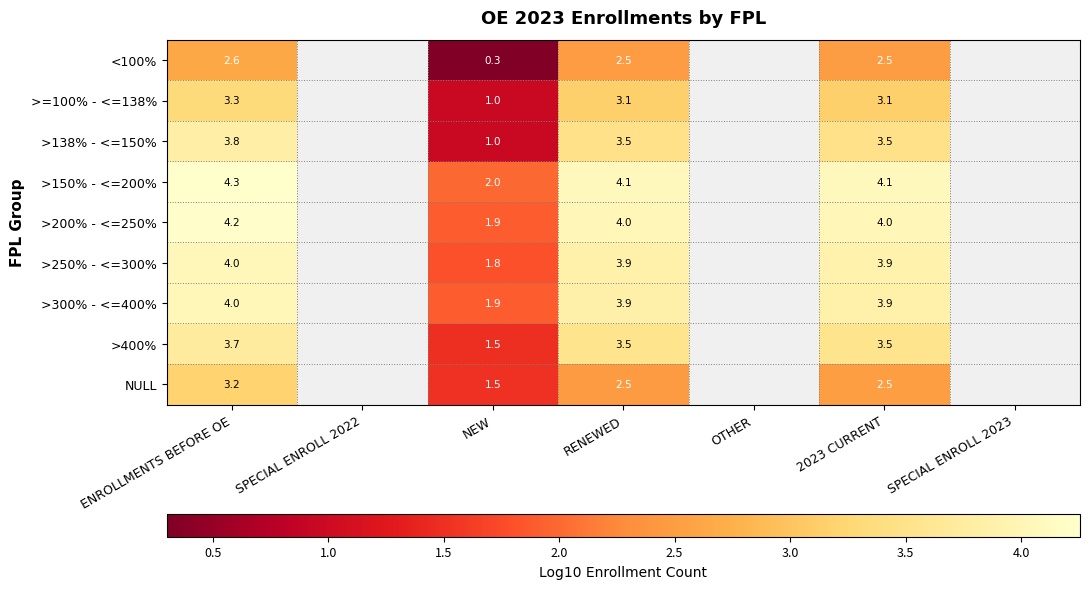

Is the value of <100% at NEW greater than the value of NULL at RENEWED?

No